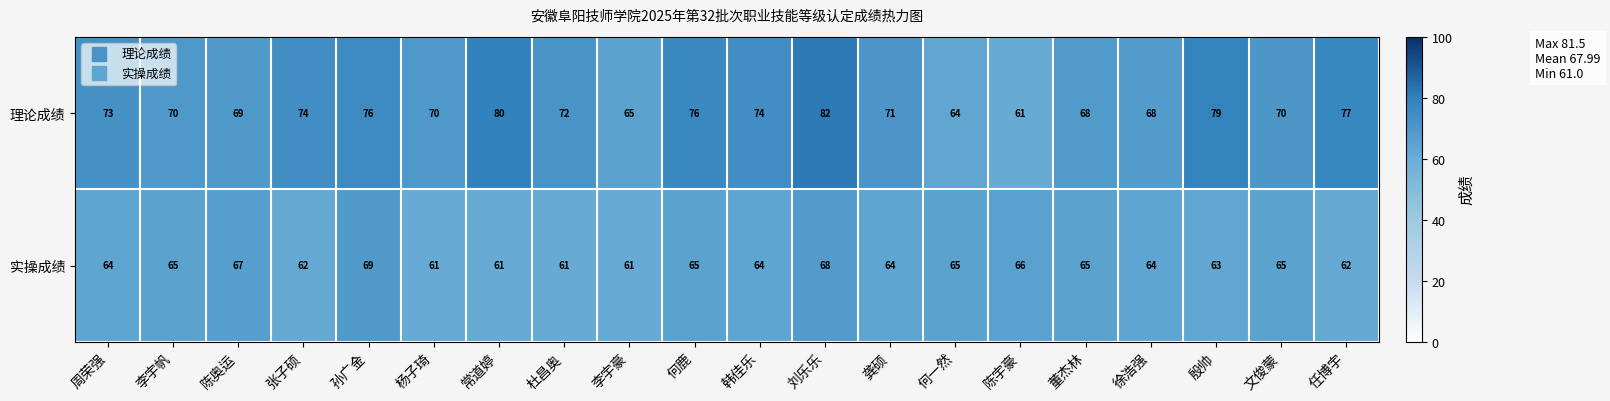

At which category is the sum across all series the highest?

刘乐乐